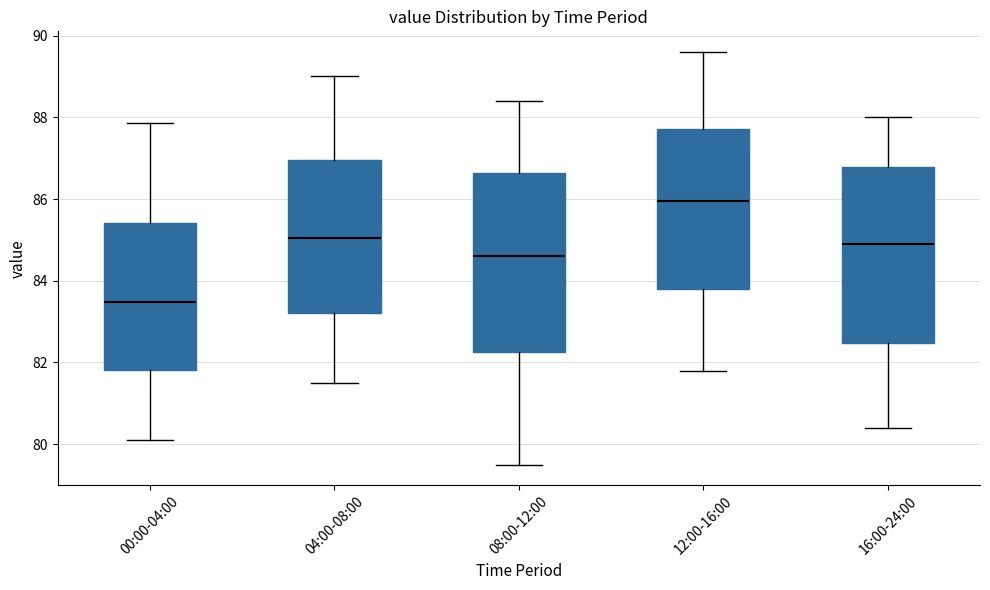

Where does the median line of the box for 12:00-16:00 sit on the y-axis? The values are not printed on the chart, so give them approximately, as read against the axis.

86.0